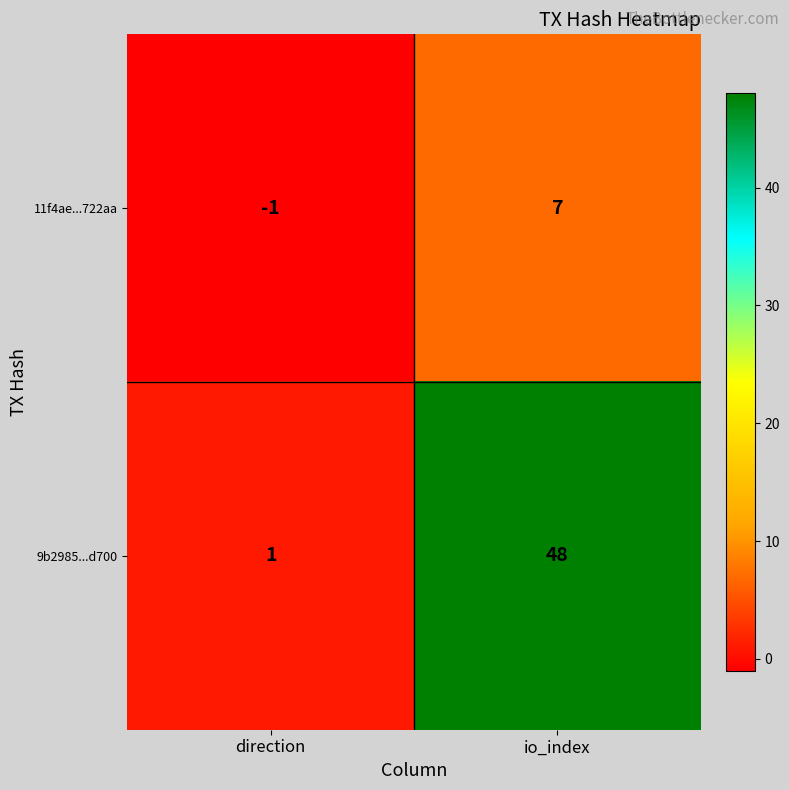

Is it true that 11f4ae...722aa equals 7 at io_index?

True